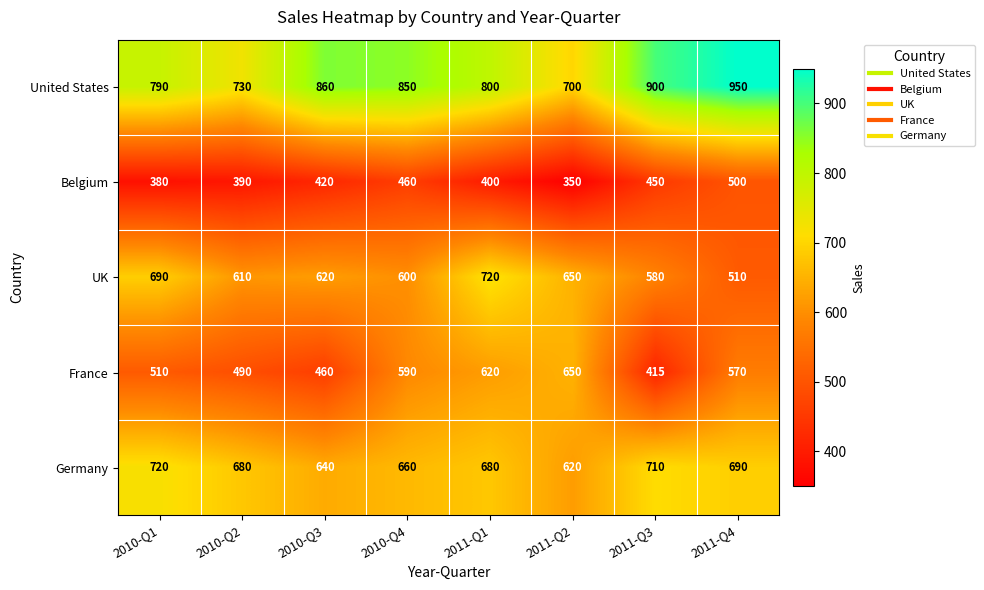

Is the value of United States at 2011-Q4 greater than the value of Belgium at 2010-Q4?

Yes